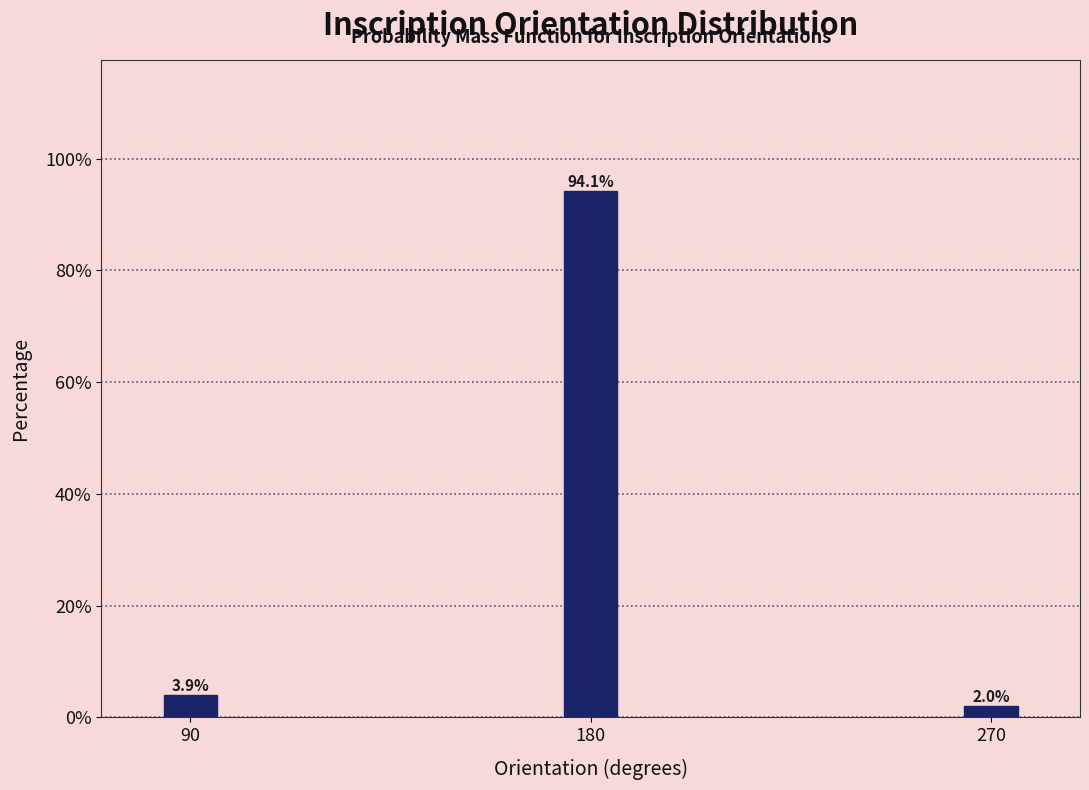

Reading right to left, list all the values displayed in this chart.

2.0	94.1	3.9